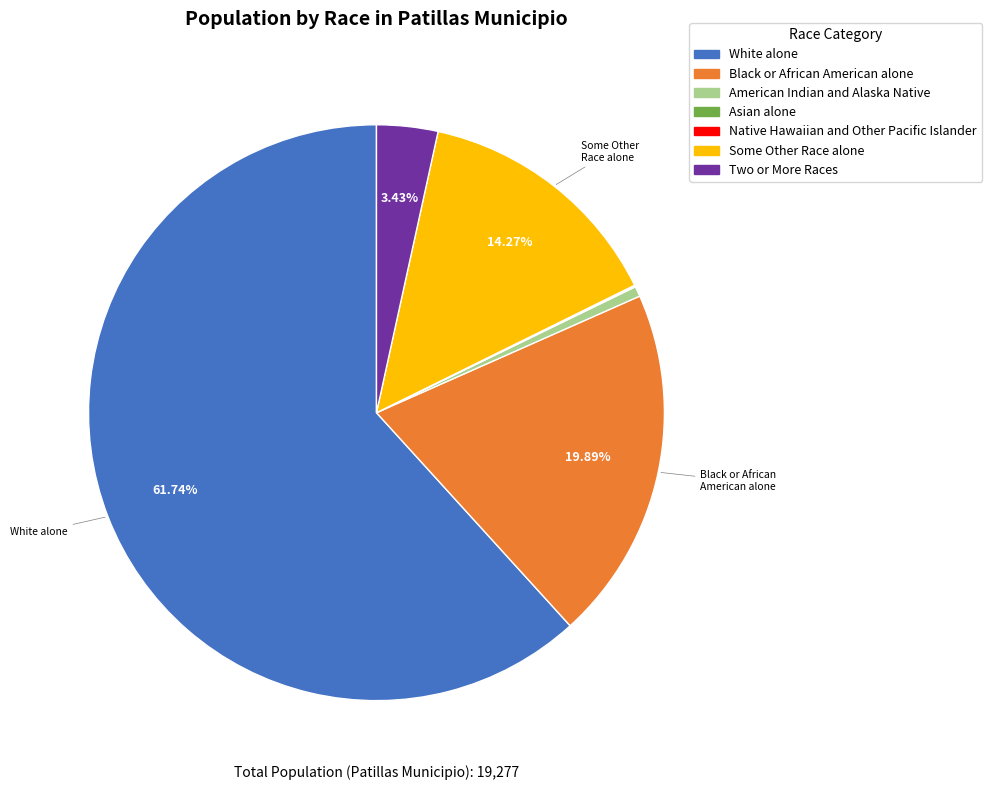

The Some Other Race alone slice represents 20% of the pie. True or false?

False